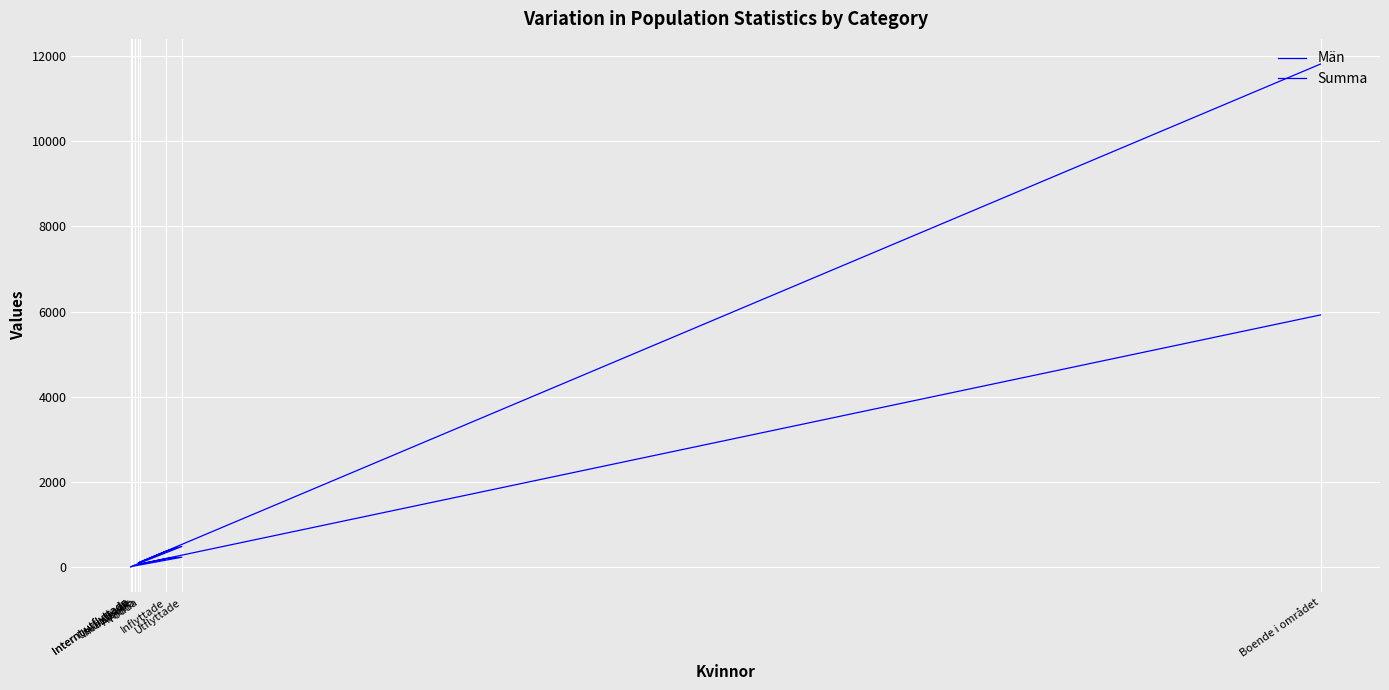

What is the total value across all series at Utvandrade?

28